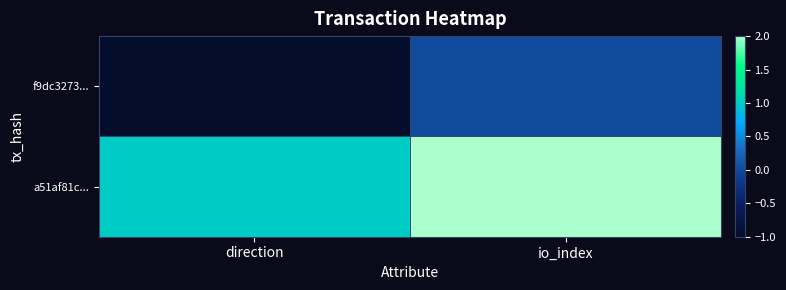

Rank the series by their maximum value, from highest to lowest.

a51af81c..., f9dc3273...